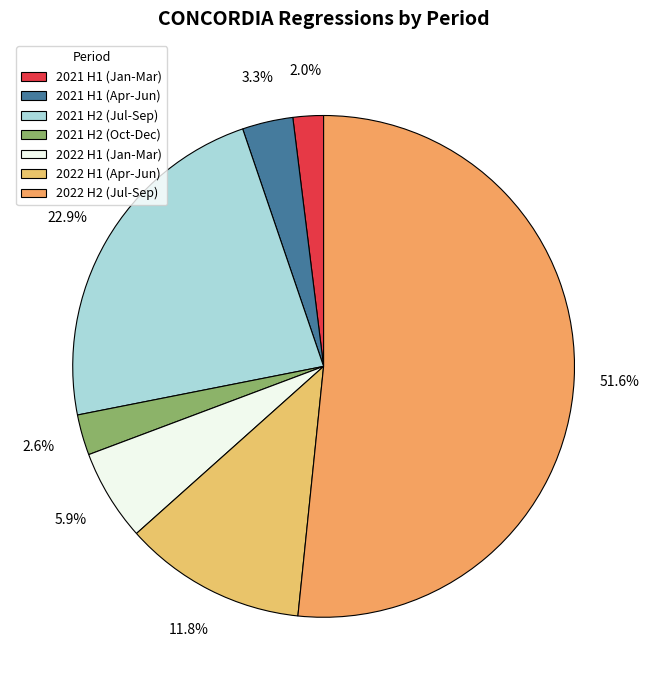

How many segments does this pie chart have?

7